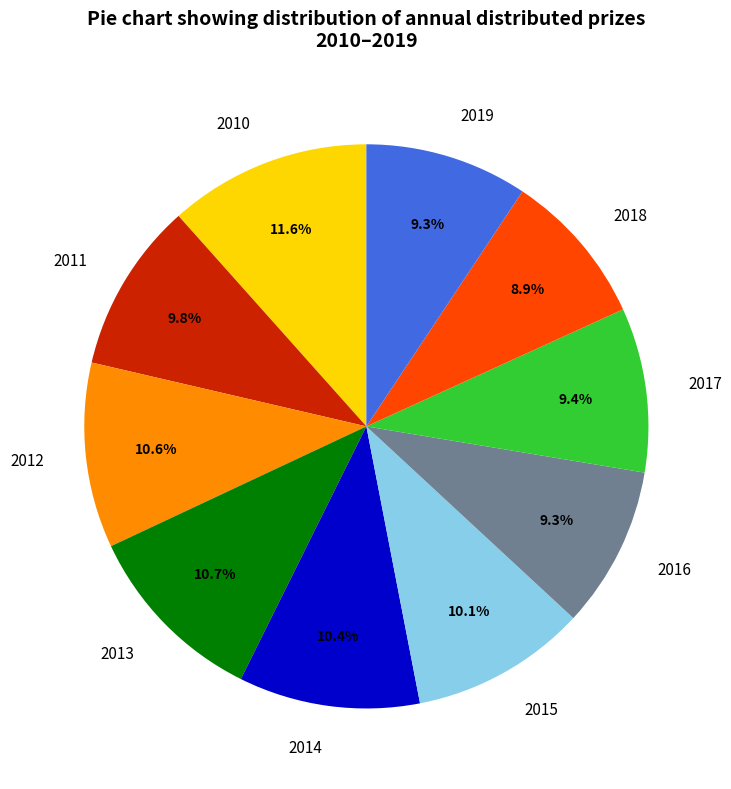

Which category has the biggest portion of the pie?

2010